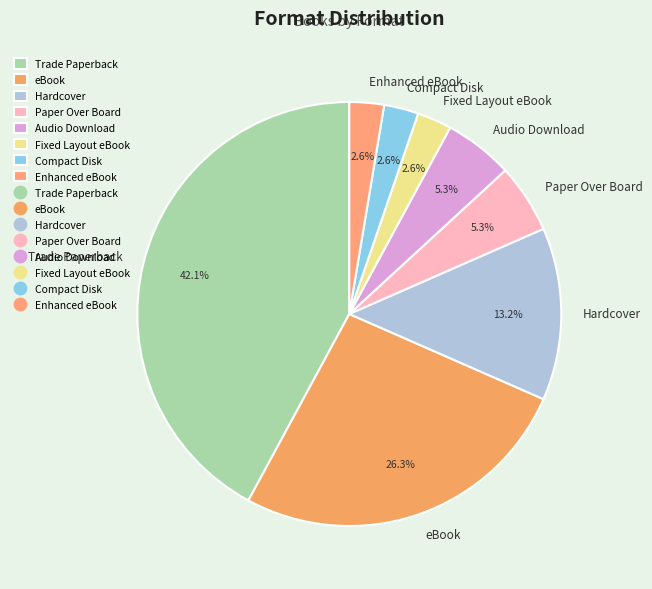

To the nearest percent, what is the combined percentage of Audio Download and Enhanced eBook?

8%